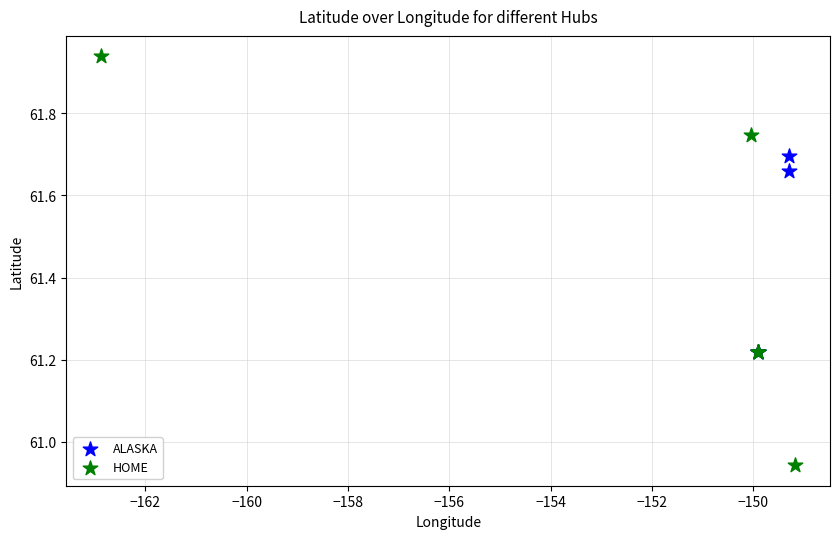

Which series reaches the maximum Y coordinate?

HOME